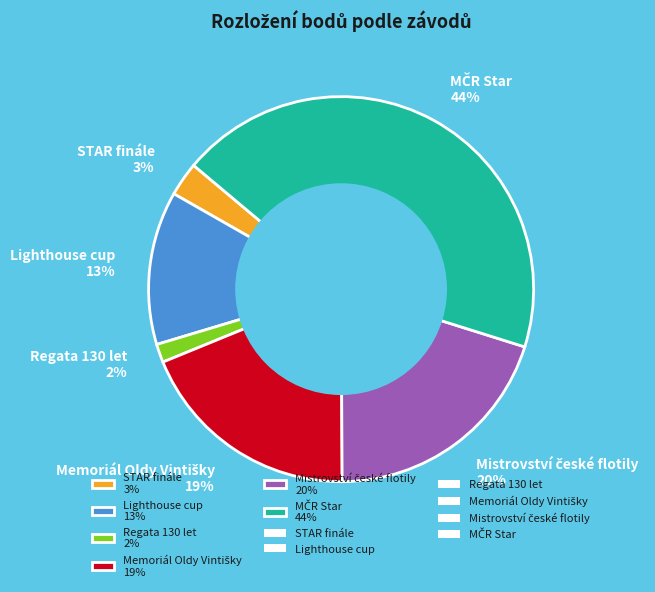

Is it true that STAR finále 3% is 3% of the pie?

True